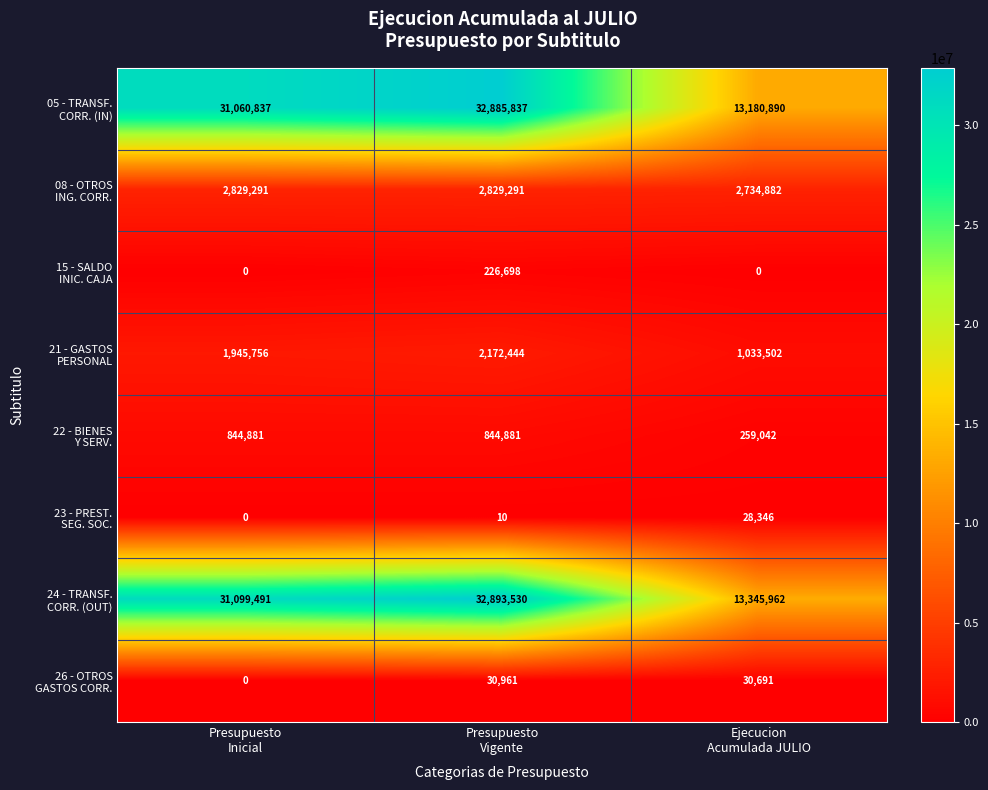

What is the difference between the highest and lowest values at Presupuesto
Inicial?

31099491